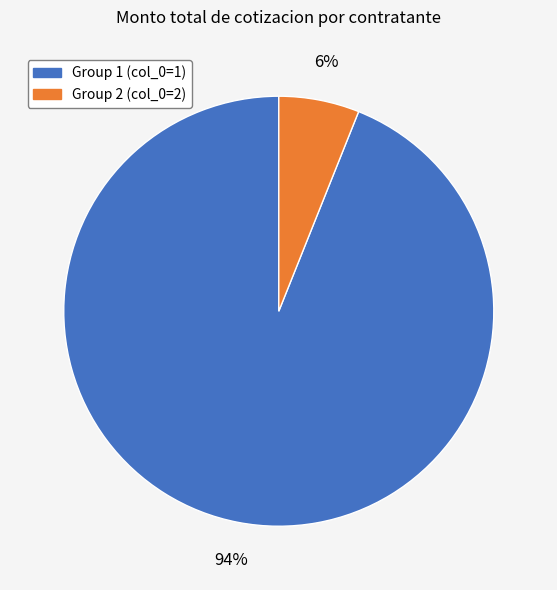

To the nearest percent, what is the difference between the largest and smallest slice percentages?

88%